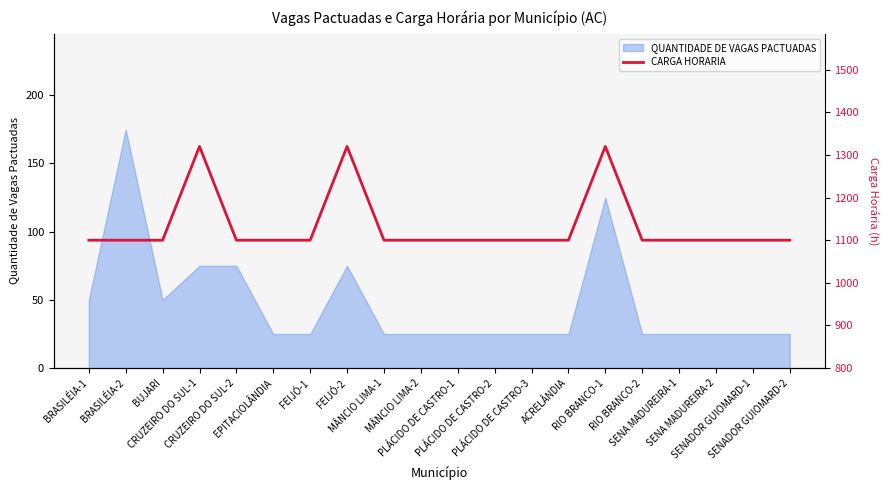

What position from the left is PLÁCIDO DE CASTRO-1?

11